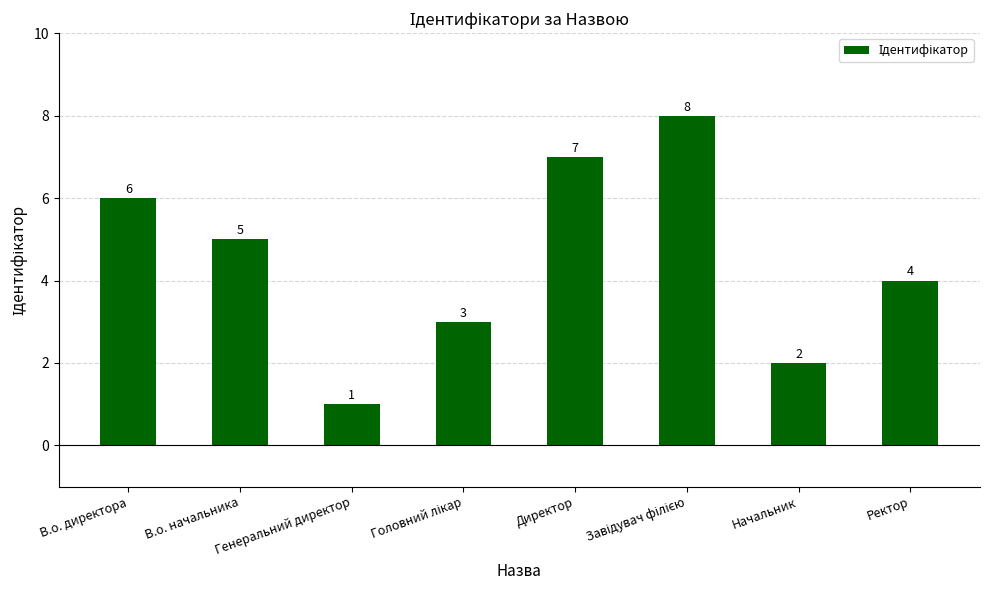

Count the values in the range 3 to 7.

5